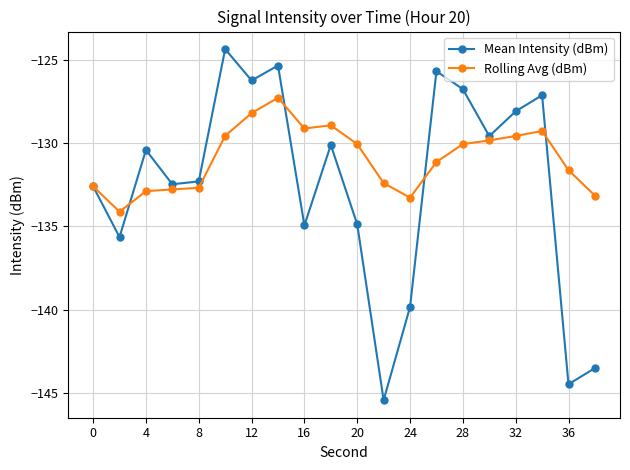

In Rolling Avg (dBm), how many points are higher than both neighbors (excluding endpoints)?

3